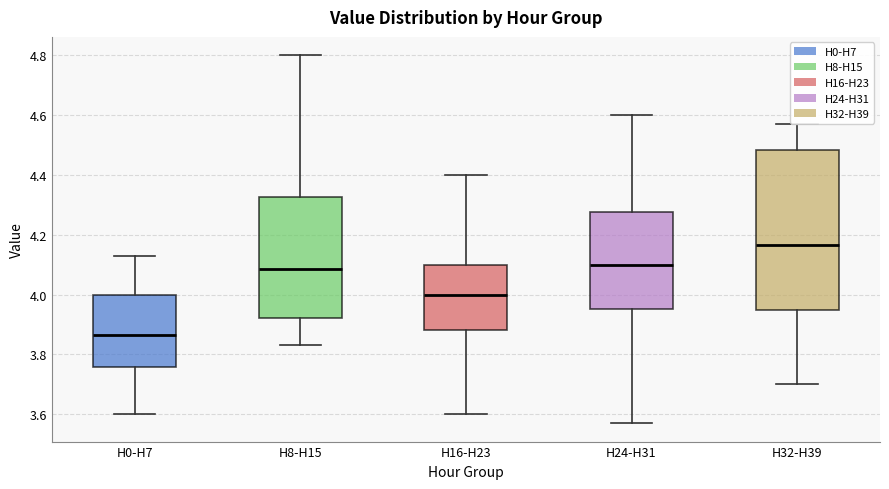

Which box has the highest median line?

H32-H39